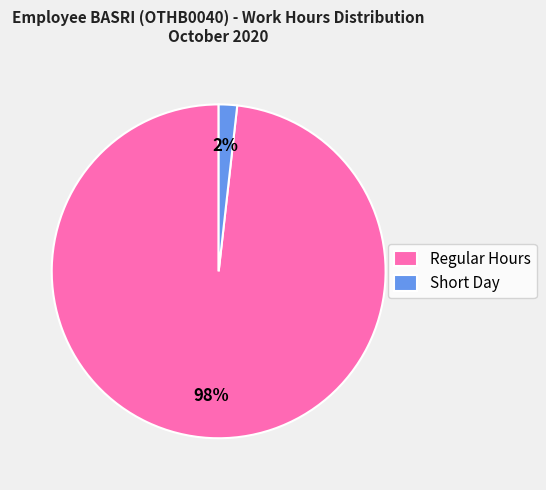

Is there any slice that represents more than half of the pie?

Yes